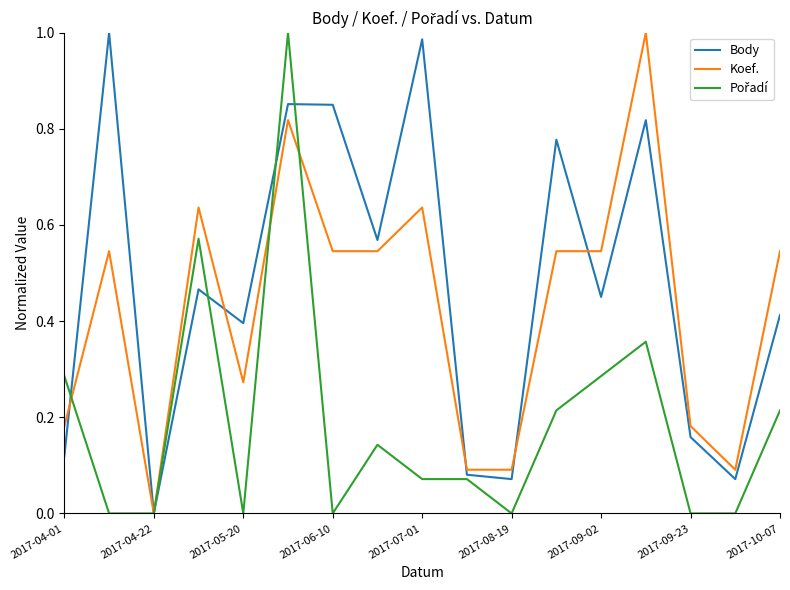

Which series has the largest total across all categories?

Body